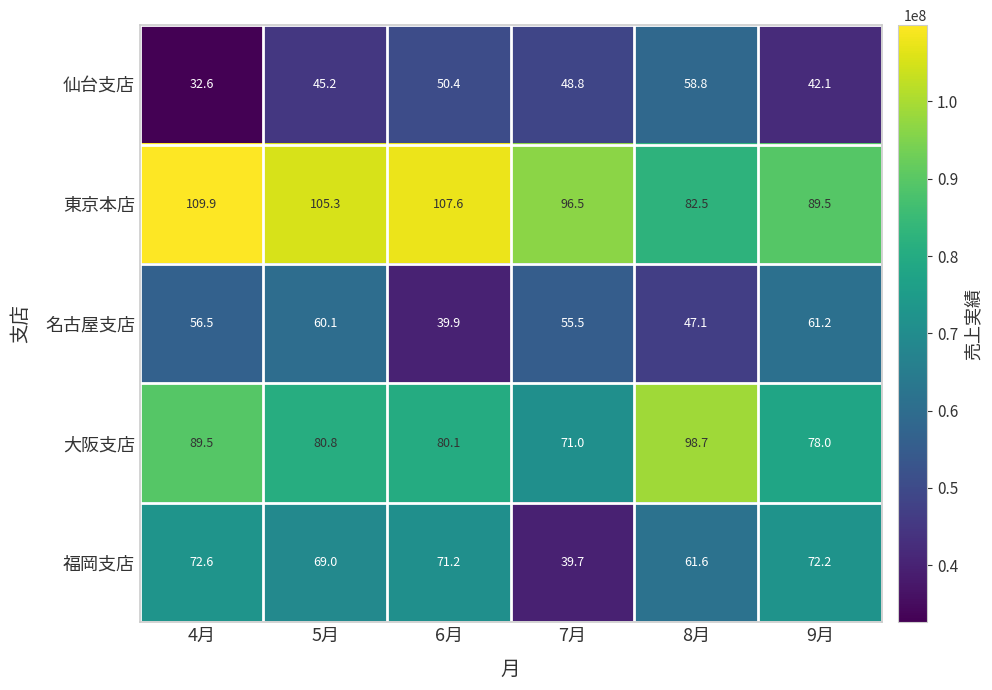

Reading right to left, list all the values displayed in this chart.

仙台支店: 9月=42.1	8月=58.8	7月=48.8	6月=50.4	5月=45.2	4月=32.6
東京本店: 9月=89.5	8月=82.5	7月=96.5	6月=107.6	5月=105.3	4月=109.9
名古屋支店: 9月=61.2	8月=47.1	7月=55.5	6月=39.9	5月=60.1	4月=56.5
大阪支店: 9月=78.0	8月=98.7	7月=71.0	6月=80.1	5月=80.8	4月=89.5
福岡支店: 9月=72.2	8月=61.6	7月=39.7	6月=71.2	5月=69.0	4月=72.6